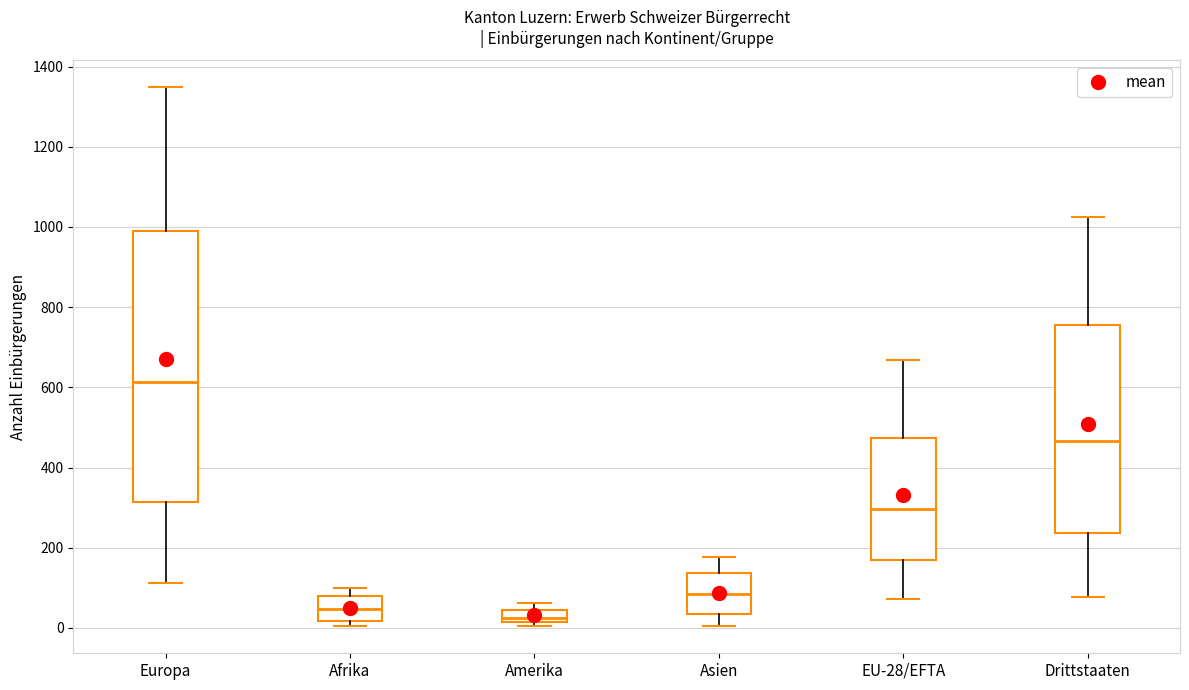

Which box has the lowest median line?

Amerika